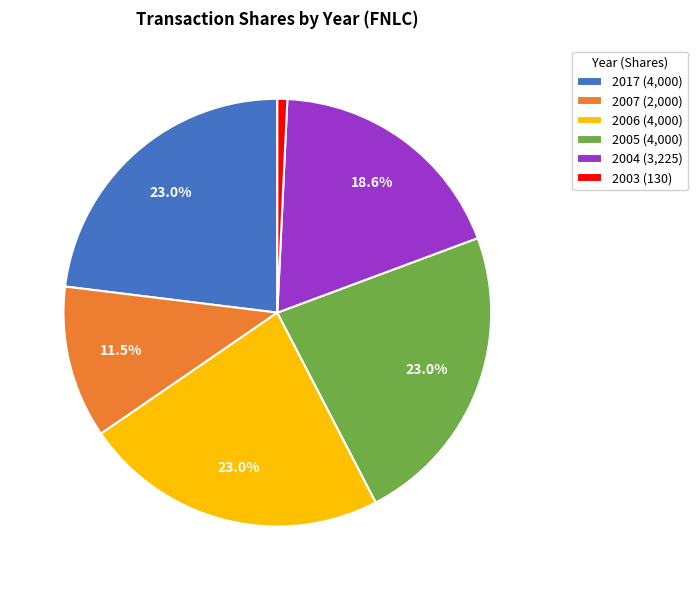

Does 2007 (2,000) account for over 50% of the chart?

No